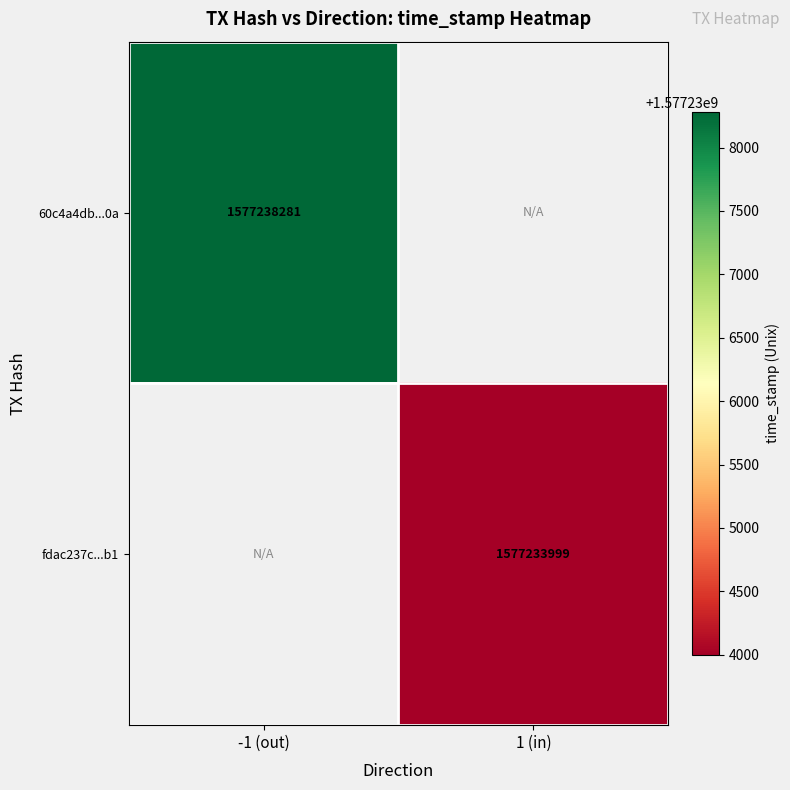

True or false: fdac237c...b1 has a value of 1577233999 at 1 (in).

True